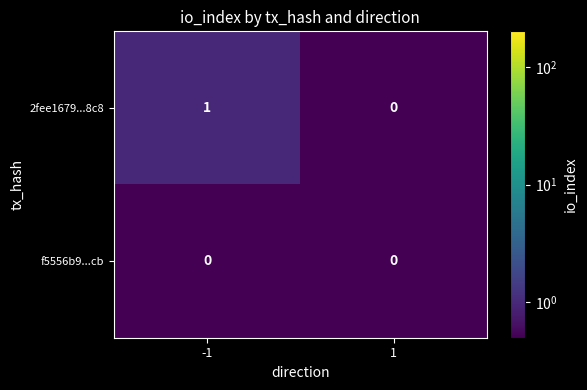

The f5556b9...cb series shows 0 at 1. True or false?

True